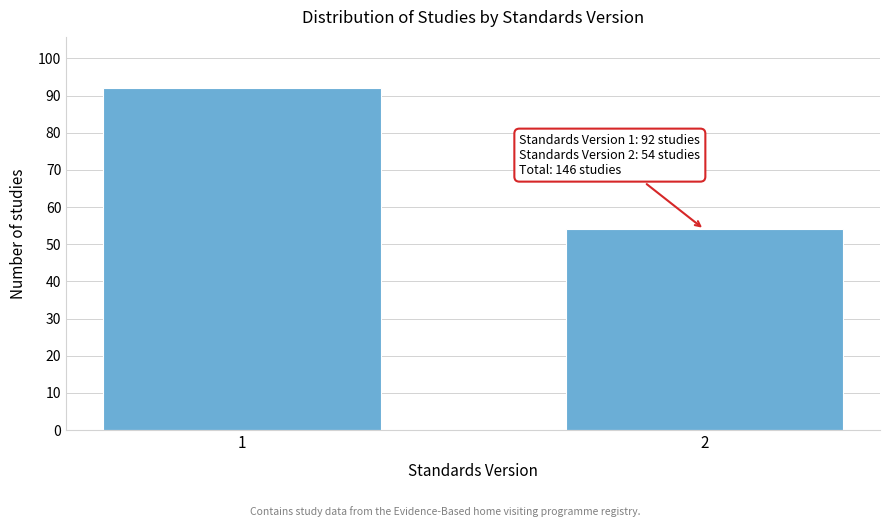

Reading left to right, list all the values displayed in this chart.

92	54